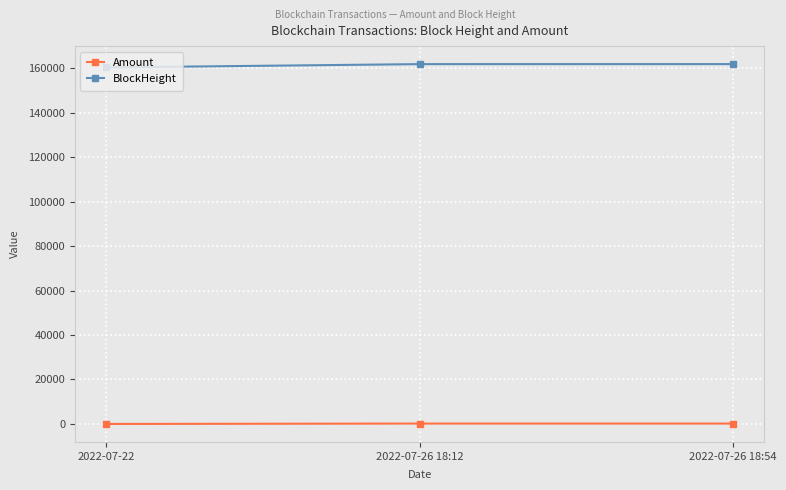

The value of BlockHeight at 2022-07-26 18:54 is 161808.0. True or false?

True